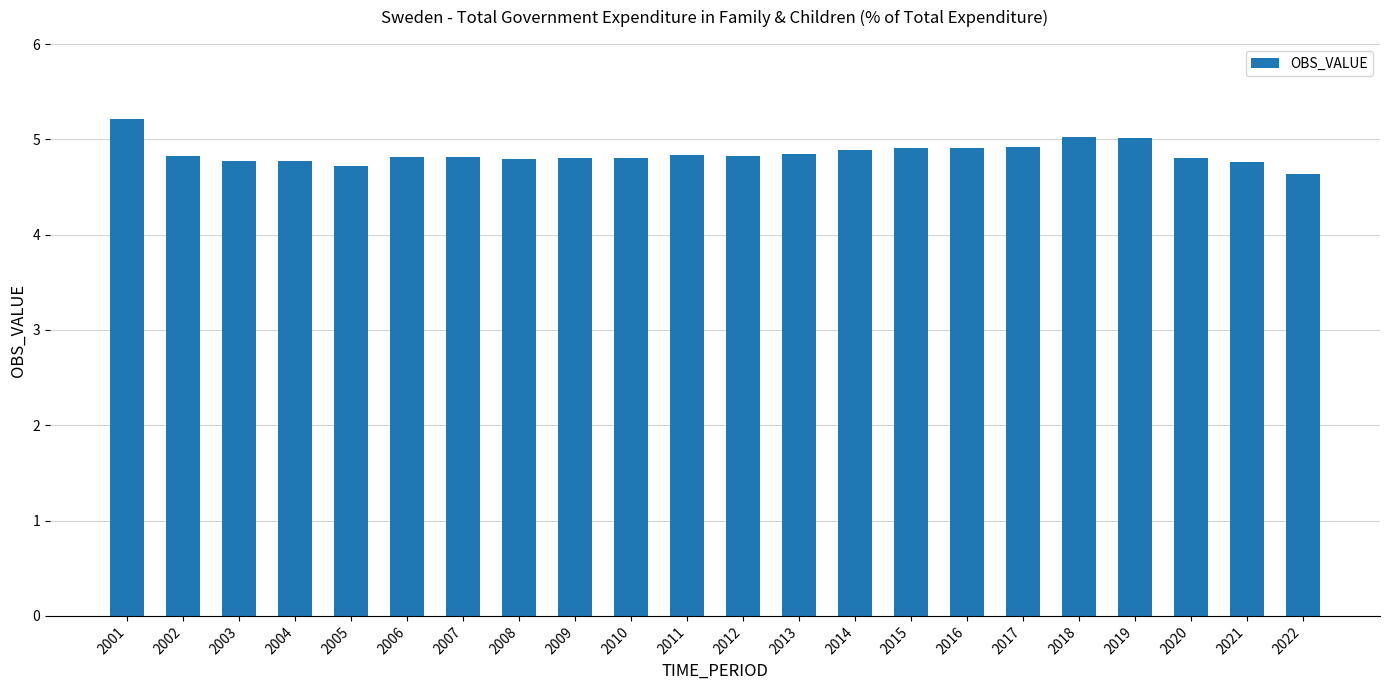

What is the change in value from 2010 to 2018?

+0.2